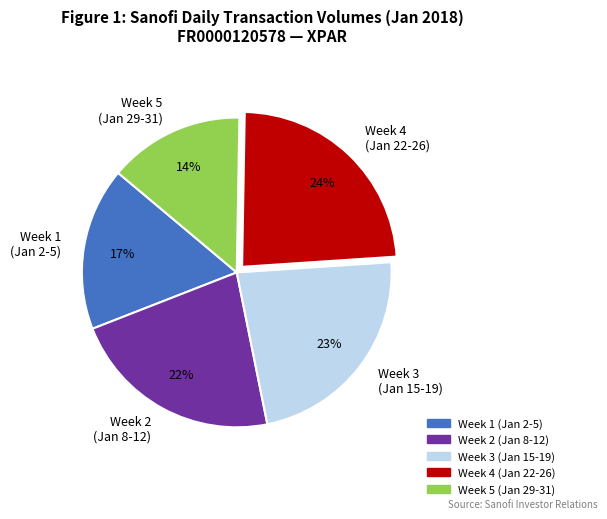

To the nearest percent, what portion does Week 2 (Jan 8-12) represent?

22%